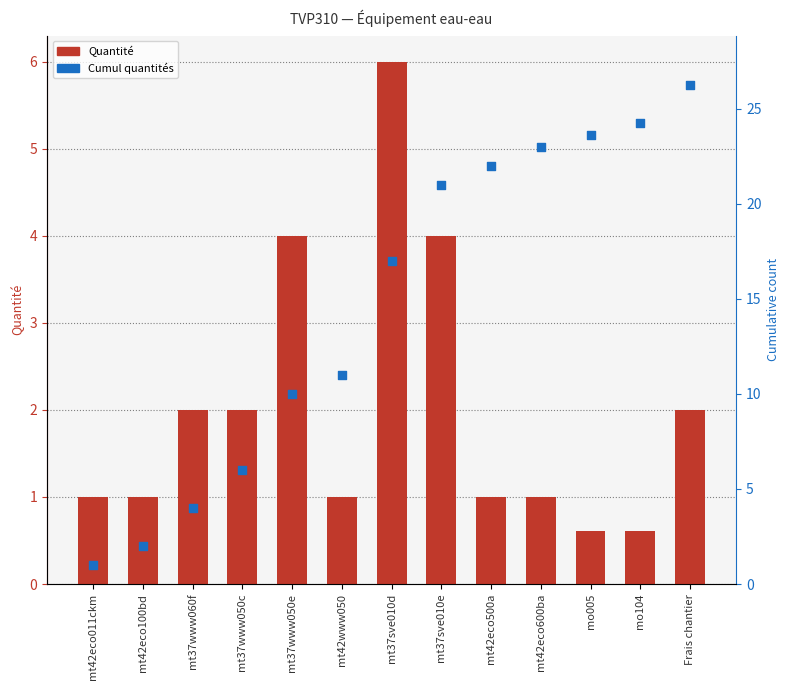

Which series reaches the maximum Y coordinate?

Cumul